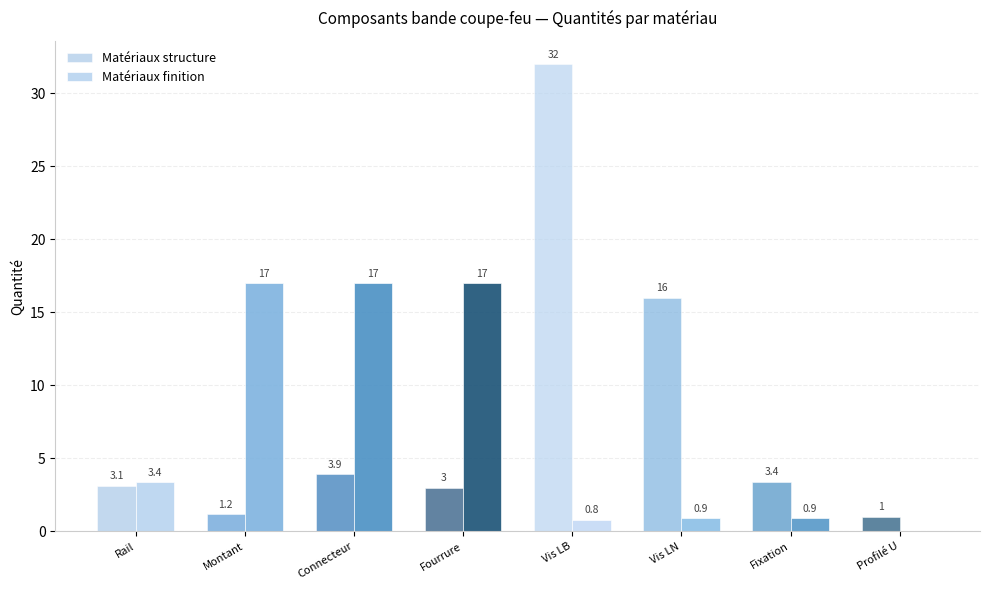

Is it true that Matériaux structure equals 0.3 at Profilé U?

False